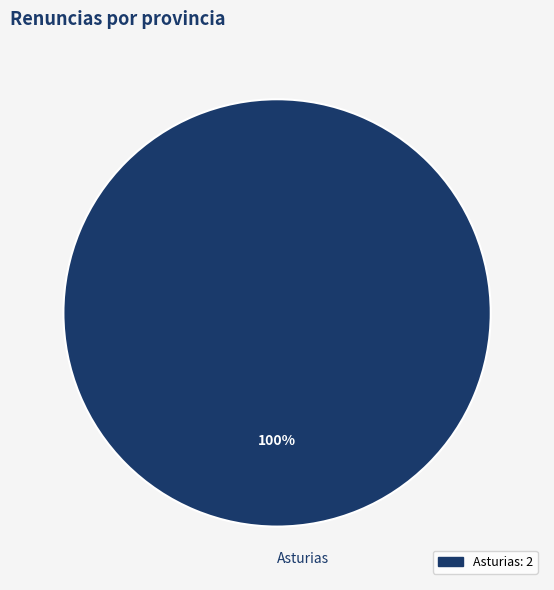

Rank the categories by value from highest to lowest.

Asturias